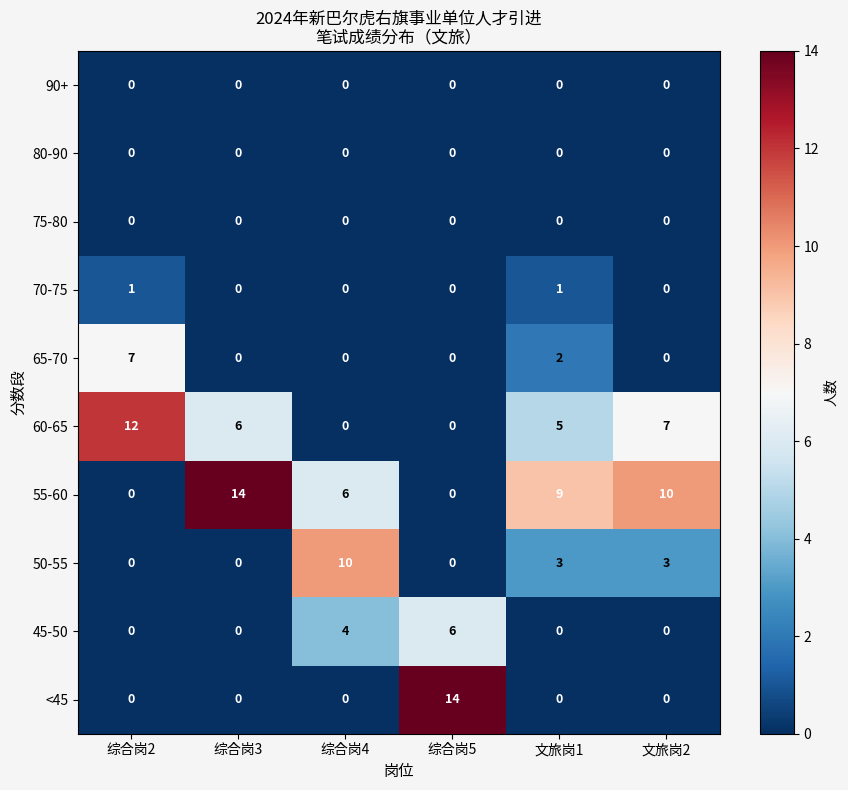

What is the greatest value displayed?

14